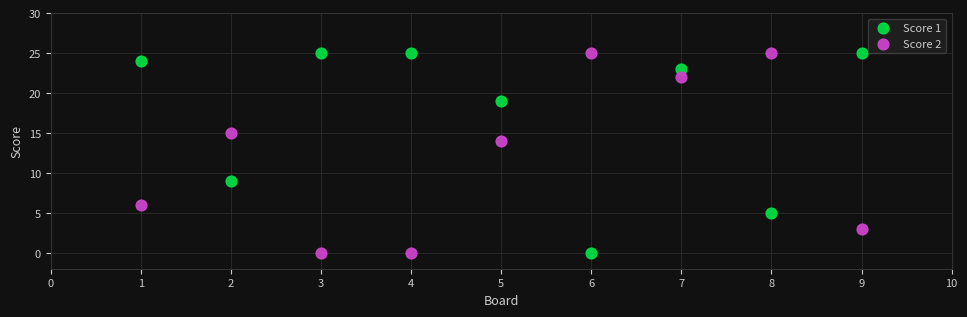

What are all the series names shown in the legend?

Score 1, Score 2